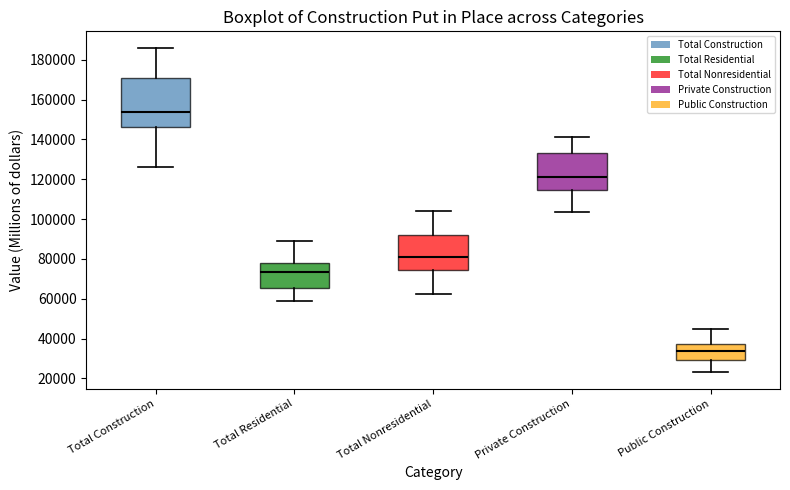

Reading left to right, read every box against the y-axis: the position of its median line, the range the box covers, and the ends of its whiskers. The values are not printed on the chart, so give them approximately, as read against the axis.

Total Construction: median 154000, box 146000 to 170000, whiskers 126000 to 186000
Total Residential: median 74000, box 66000 to 78000, whiskers 58000 to 90000
Total Nonresidential: median 80000, box 74000 to 92000, whiskers 62000 to 104000
Private Construction: median 122000, box 114000 to 134000, whiskers 104000 to 142000
Public Construction: median 34000, box 30000 to 38000, whiskers 24000 to 44000